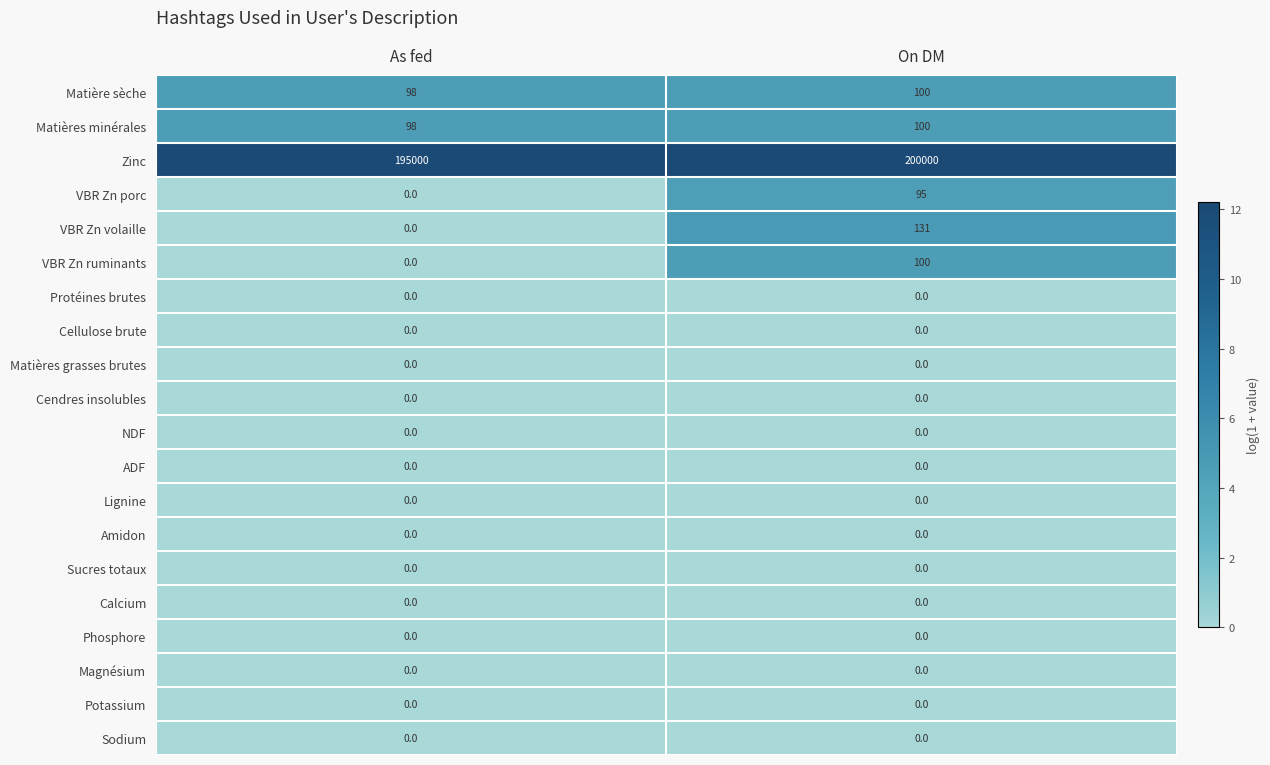

What is the greatest value displayed?

200000